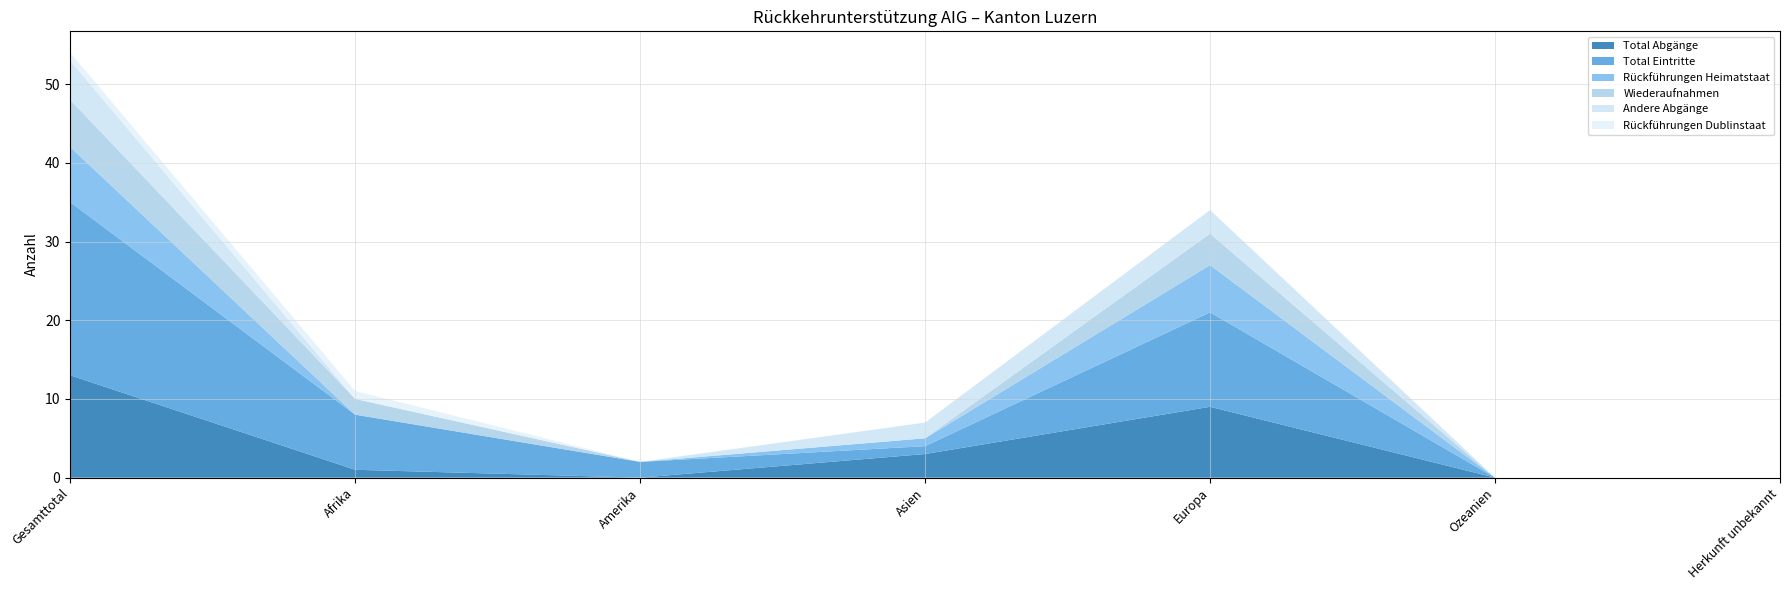

Reading right to left, list all the values displayed in this chart.

Total Abgänge: 0	0	9	3	0	1	13
Total Eintritte: 0	0	12	1	2	7	22
Rückführungen Heimatstaat: 0	0	6	1	0	0	7
Wiederaufnahmen: 0	0	4	0	0	2	6
Andere Abgänge: 0	0	3	2	0	0	5
Rückführungen Dublinstaat: 0	0	0	0	0	1	1